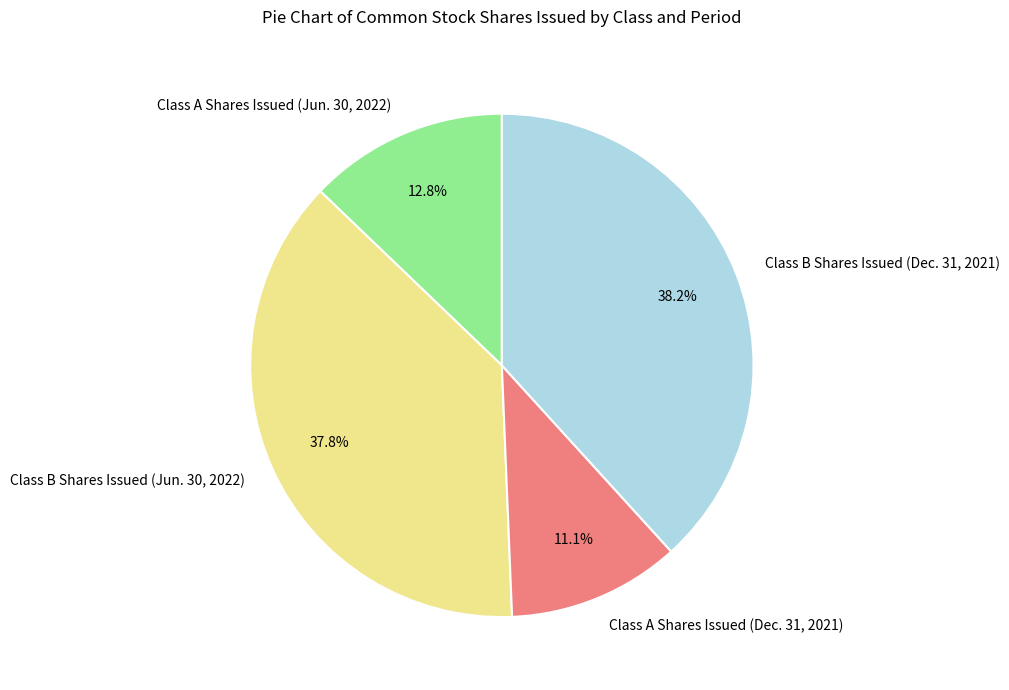

To the nearest percent, what is the average slice percentage?

25%